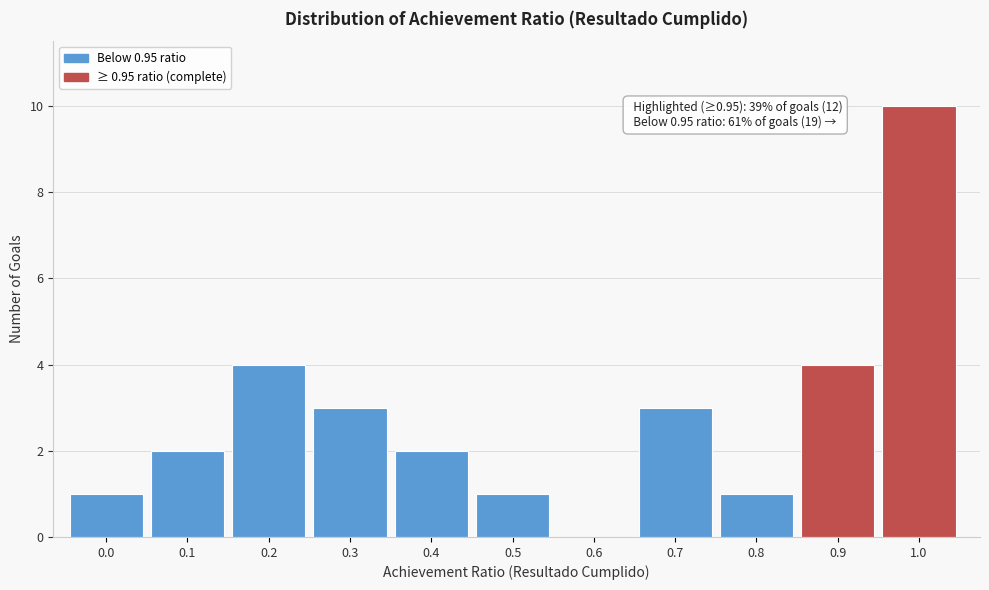

Reading right to left, transcribe all the data shown in this chart.

1.0=10	0.9=4	0.8=1	0.7=3	0.6=0	0.5=1	0.4=2	0.3=3	0.2=4	0.1=2	0.0=1